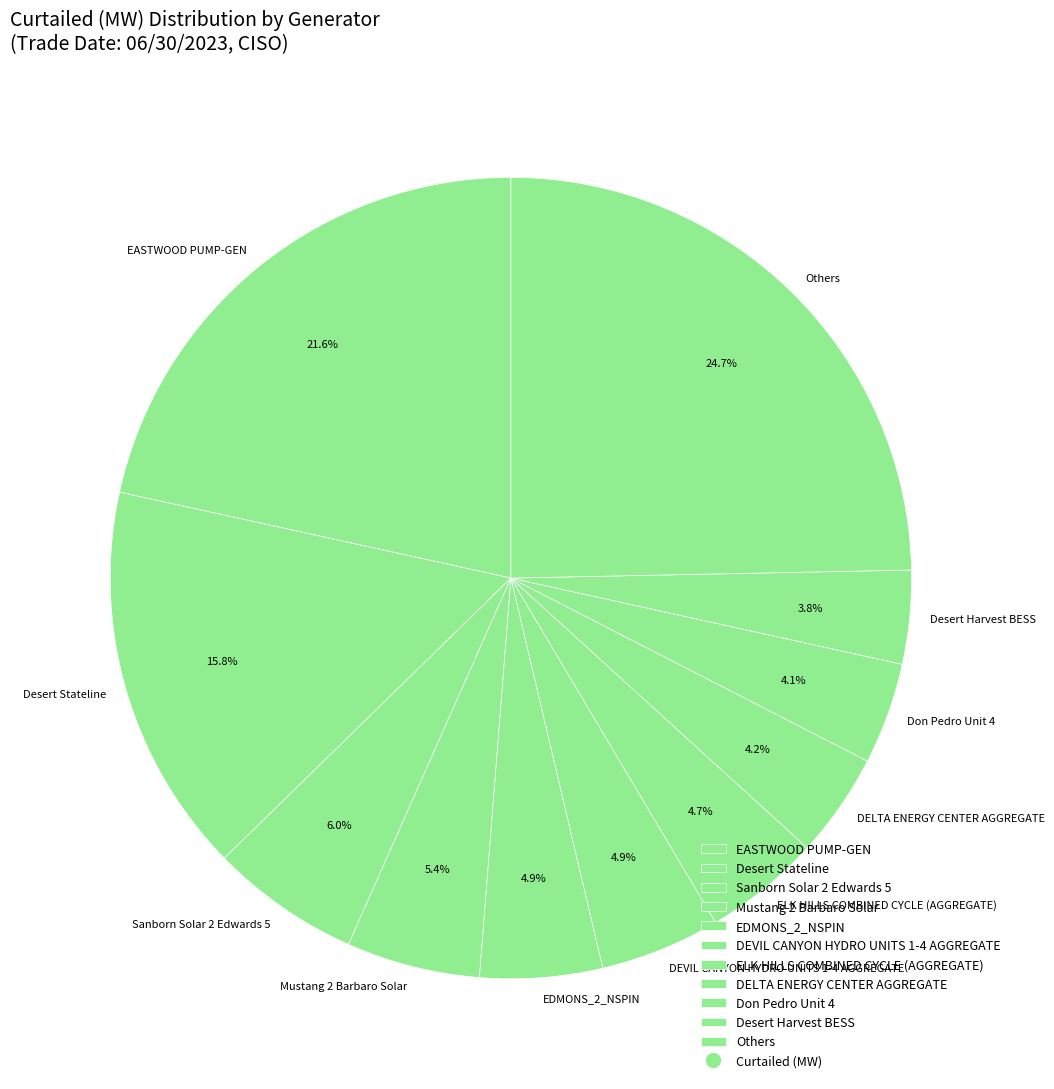

What is the largest slice in the pie chart?

Others